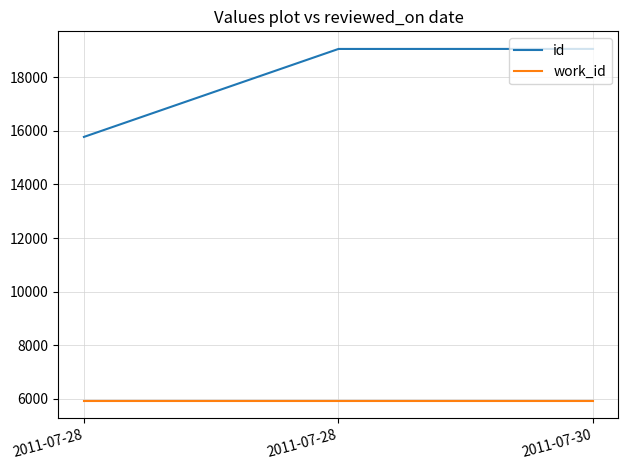

At how many categories does at least one series exceed 11779?

3